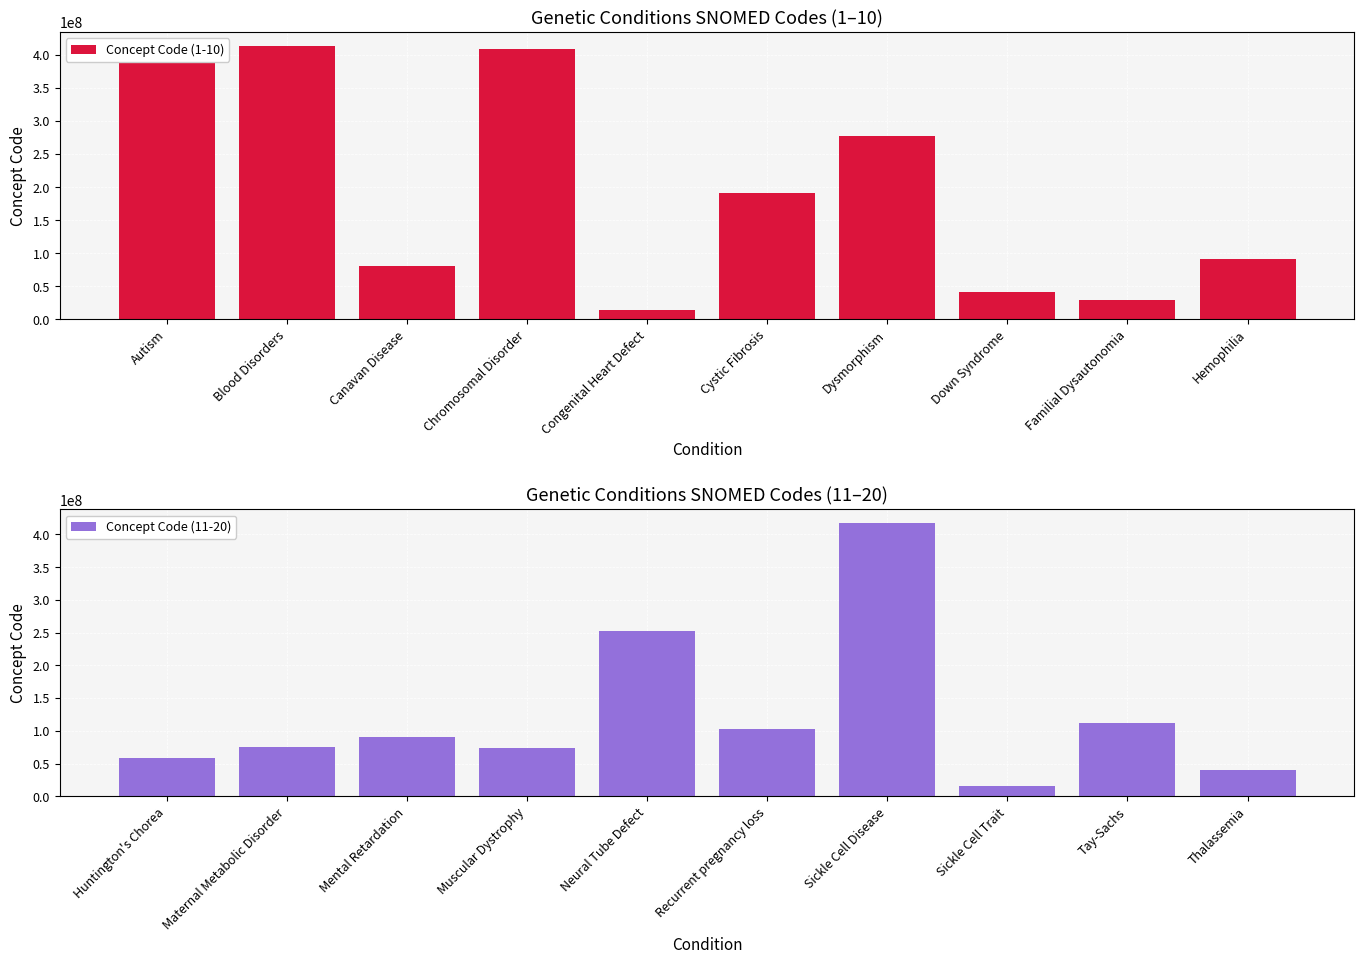

Reading left to right, extract all data points from this chart.

Concept Code (1-10): 408856003	414022008	80544005	409709004	13213009	190905008	276720006	41040004	29159009	90935002
Concept Code (11-20): 58756001	75934005	91138005	73297009	253098009	102878001	417357006	16402000	111385000	40108008